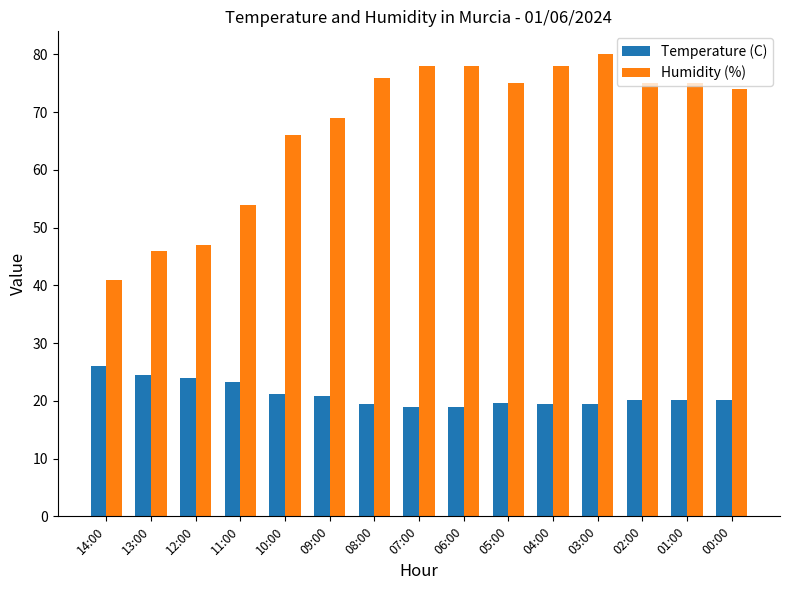

How many values in the Humidity (%) series are below 75?

7